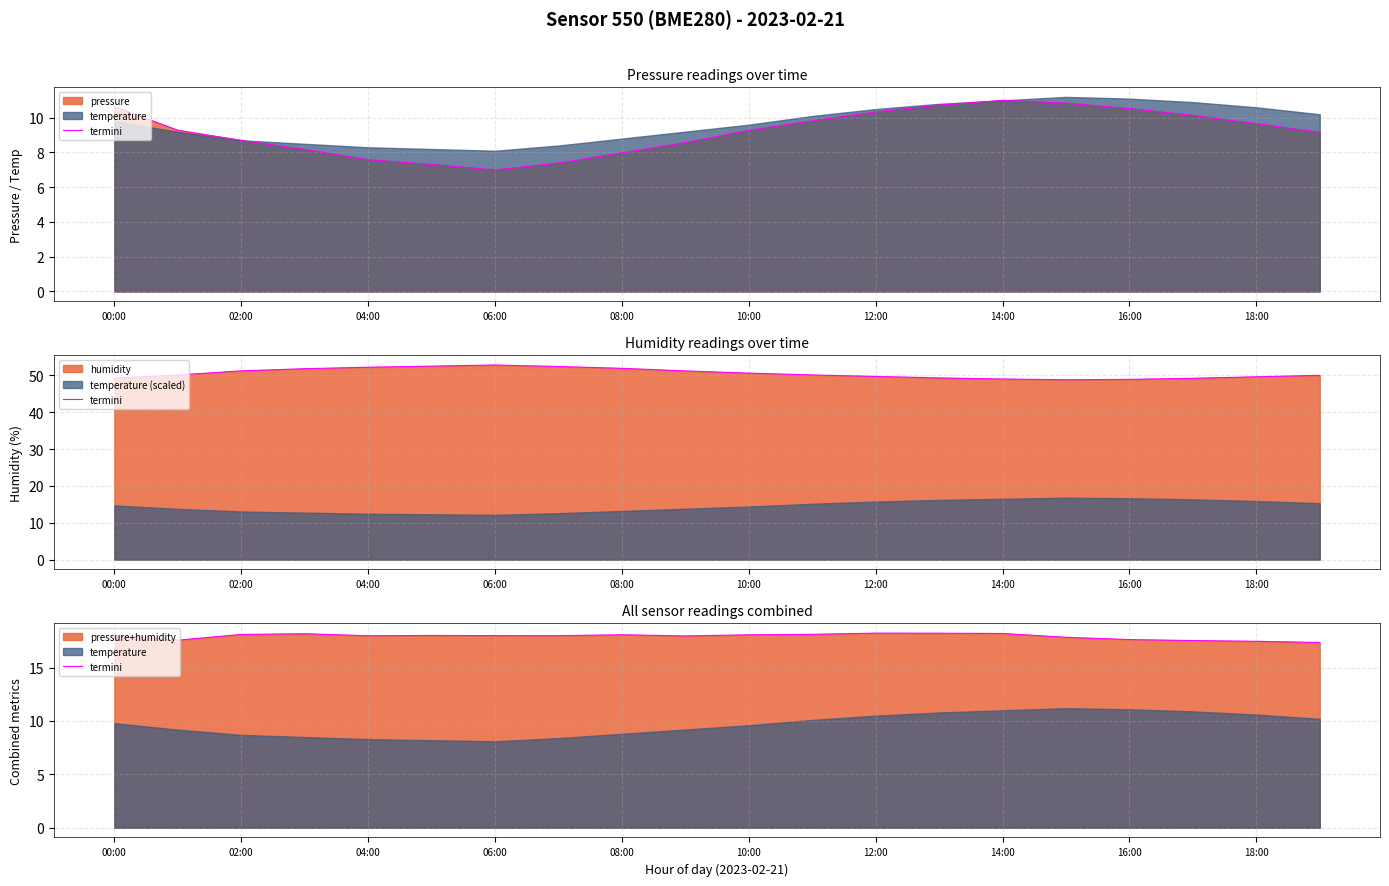

The chart shows a value of 18.0 at 14:00. True or false?

True